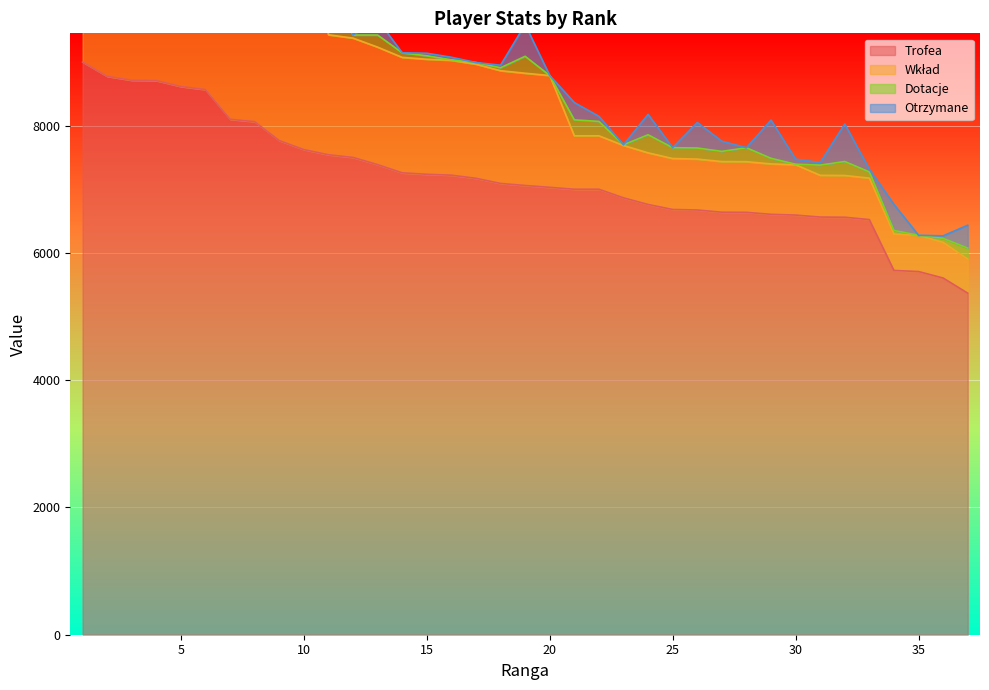

At which category is the sum across all series the highest?

1